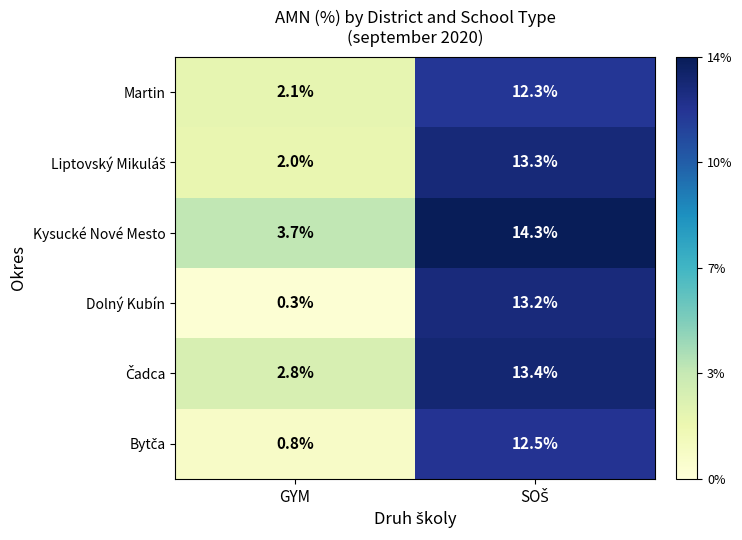

Which series has the largest total across all categories?

Kysucké Nové Mesto